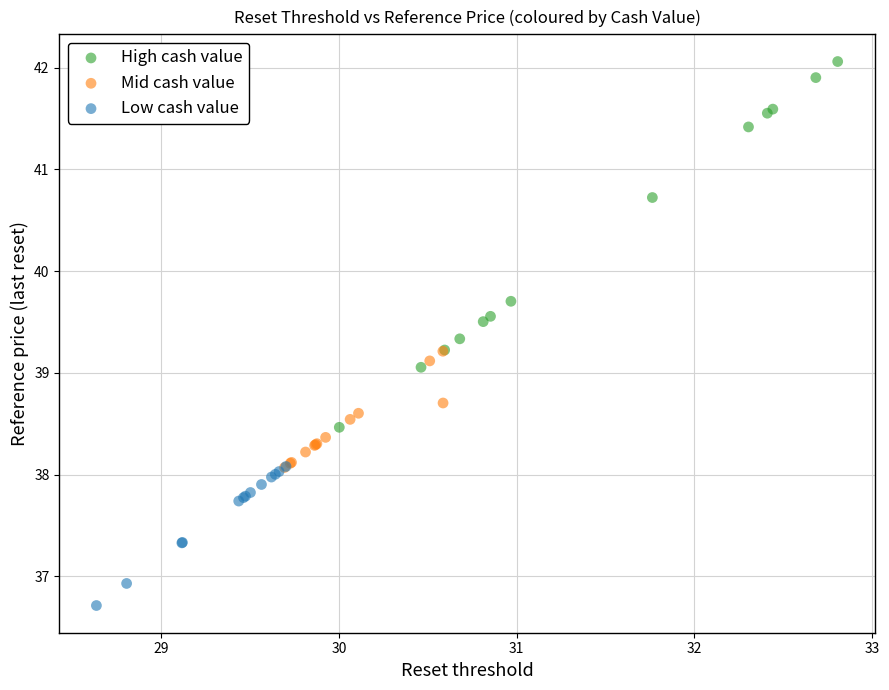

Which series reaches the minimum Y coordinate?

Low cash value